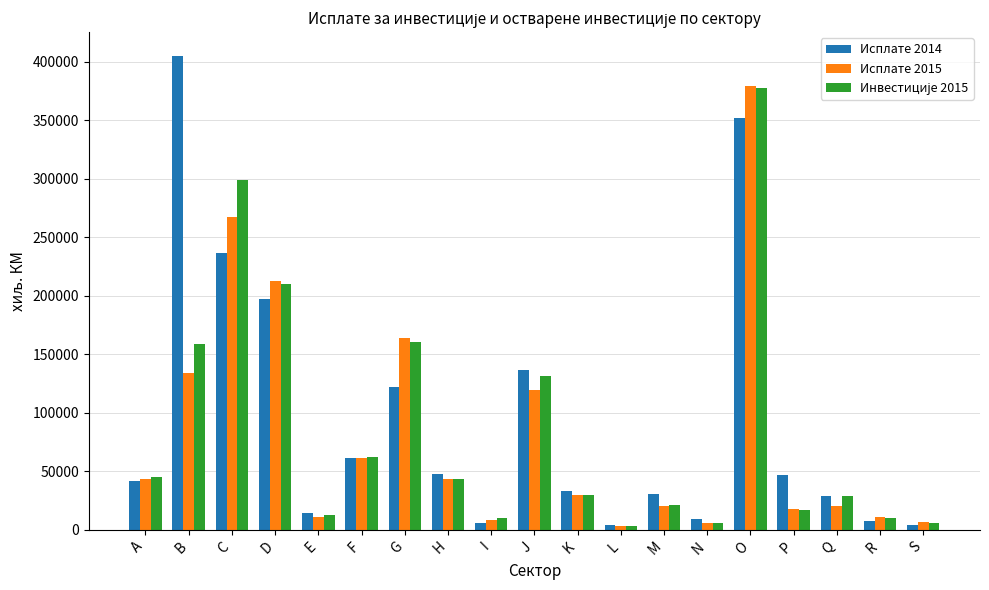

The value of Исплате 2015 at O is 379093. True or false?

True